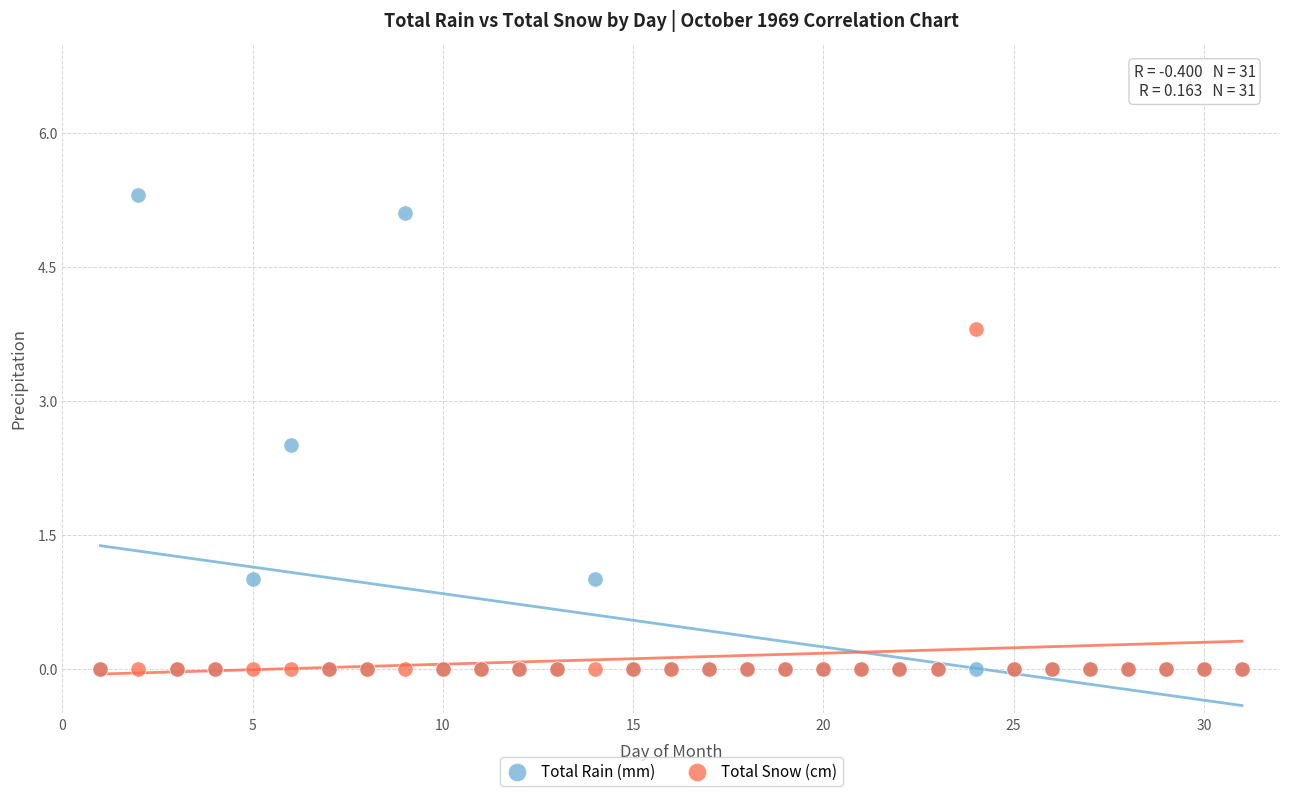

Which series contains the highest Y value?

Total Rain (mm)